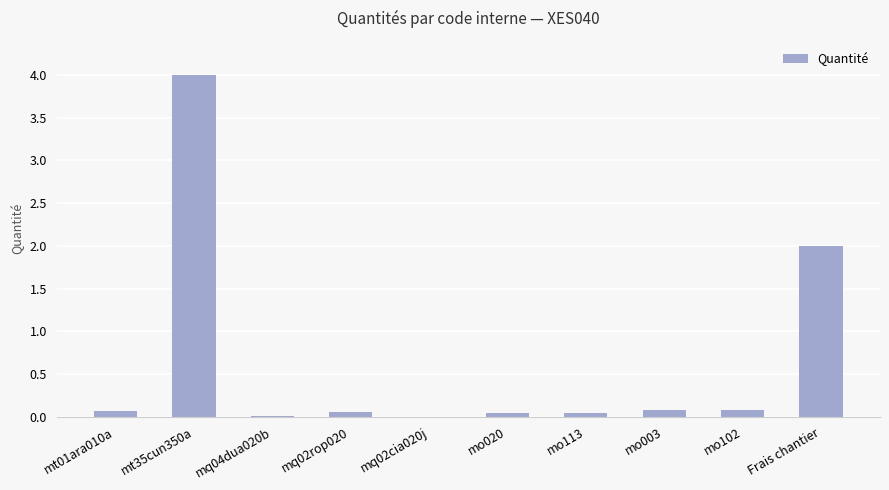

What is the average value?

0.6